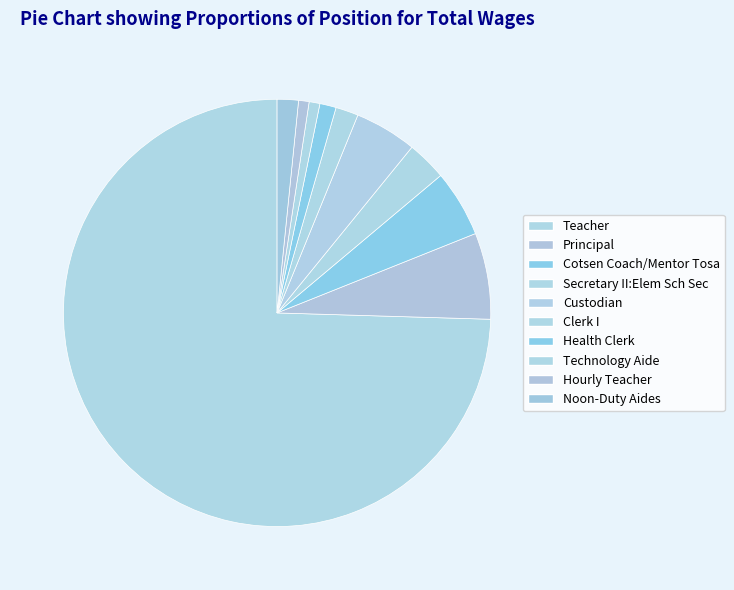

Count the number of slices in the pie.

10